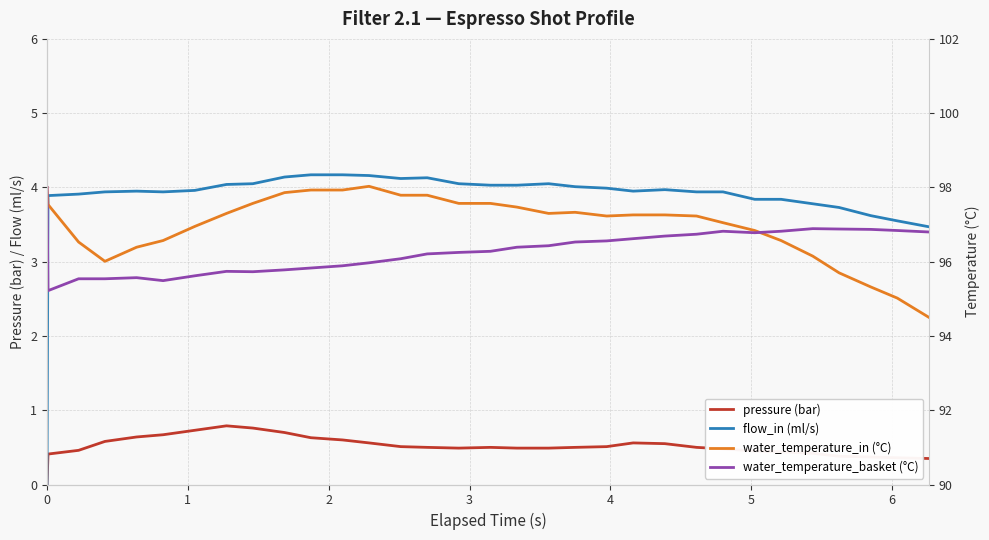

At how many categories does at least one series exceed 53?

32